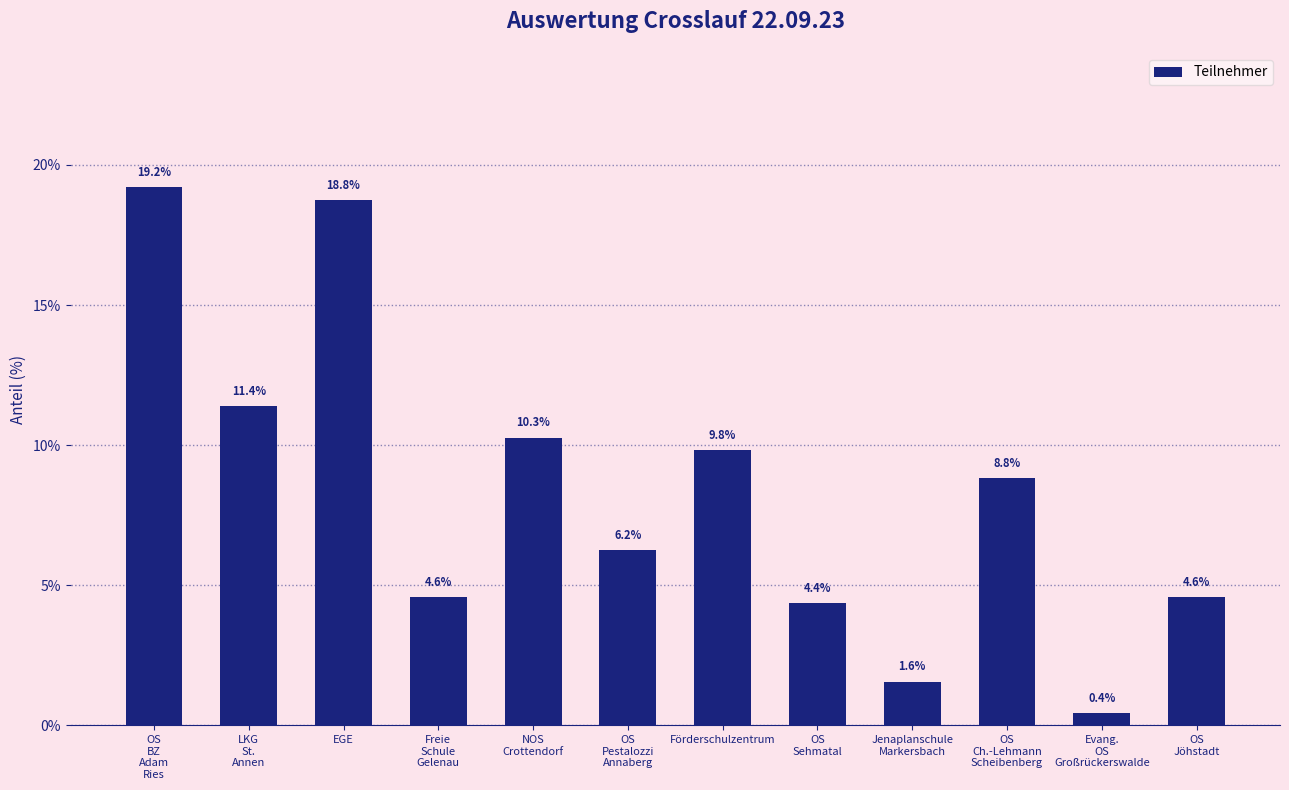

What is the label of the 10th bar from the right?

EGE